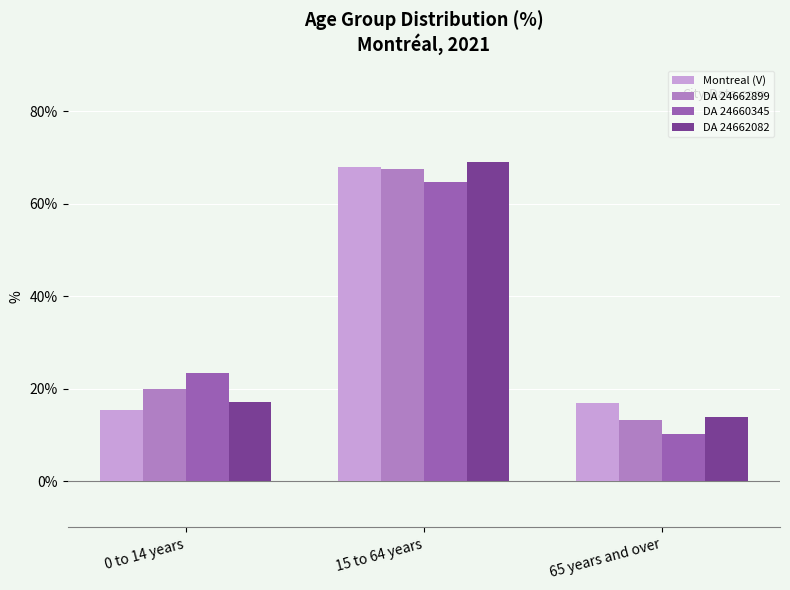

Reading left to right, transcribe all the data shown in this chart.

Montreal (V): 0 to 14 years=15.3	15 to 64 years=67.9	65 years and over=16.8
DA 24662899: 0 to 14 years=20.0	15 to 64 years=67.6	65 years and over=13.3
DA 24660345: 0 to 14 years=23.5	15 to 64 years=64.7	65 years and over=10.3
DA 24662082: 0 to 14 years=17.2	15 to 64 years=69.0	65 years and over=13.8